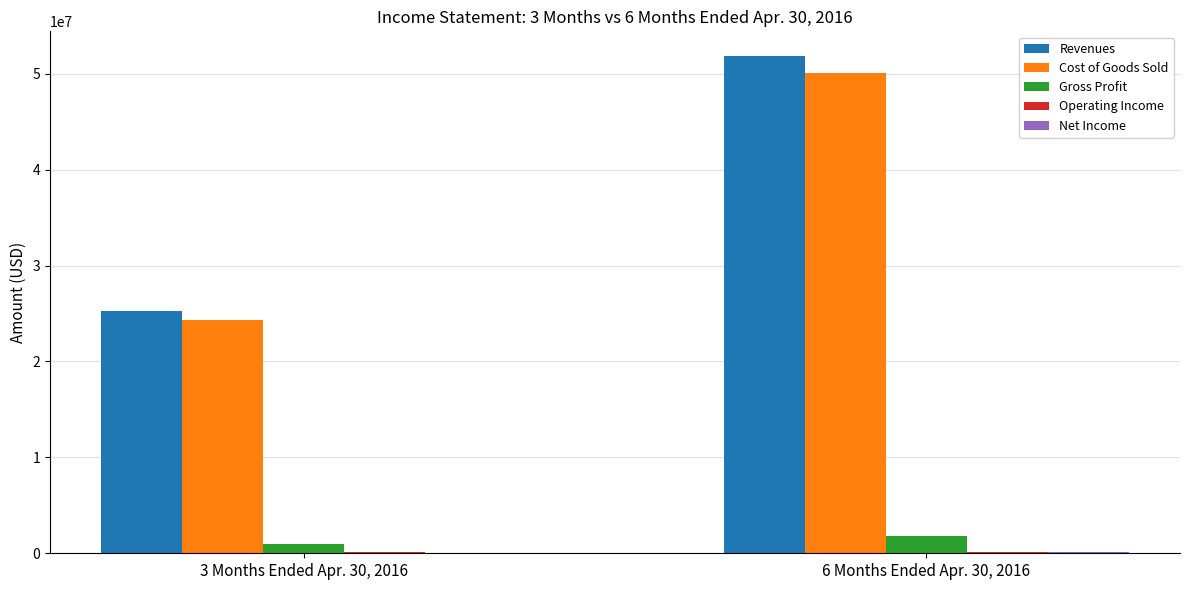

What is the sum of all Revenues values?

77072527